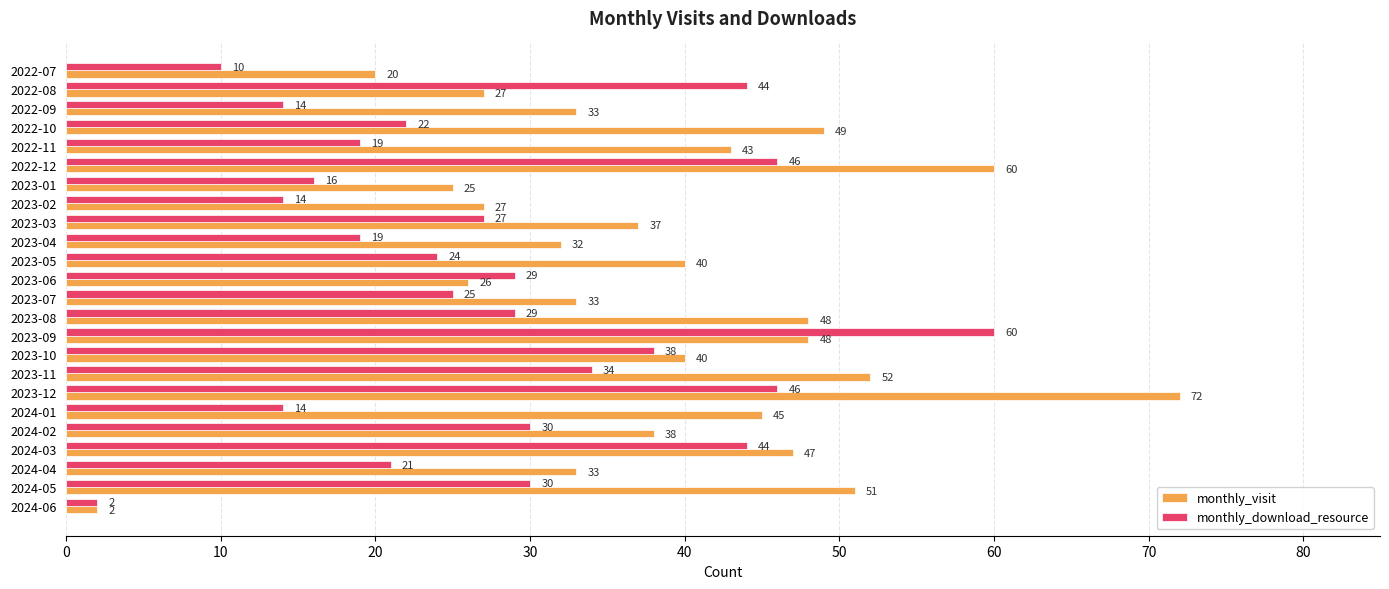

The value of monthly_download_resource at 2023-12 is 27. True or false?

False